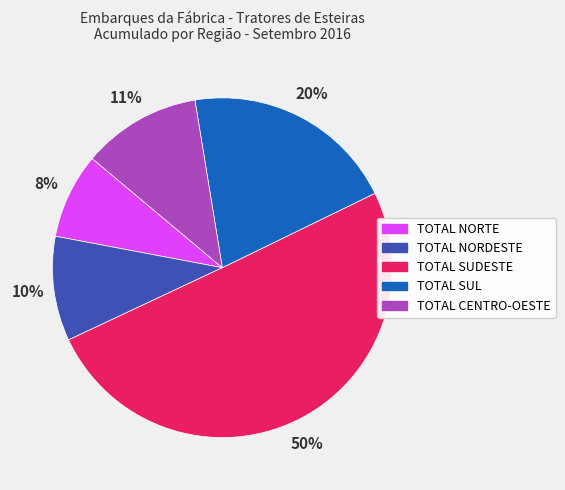

How many segments does this pie chart have?

5